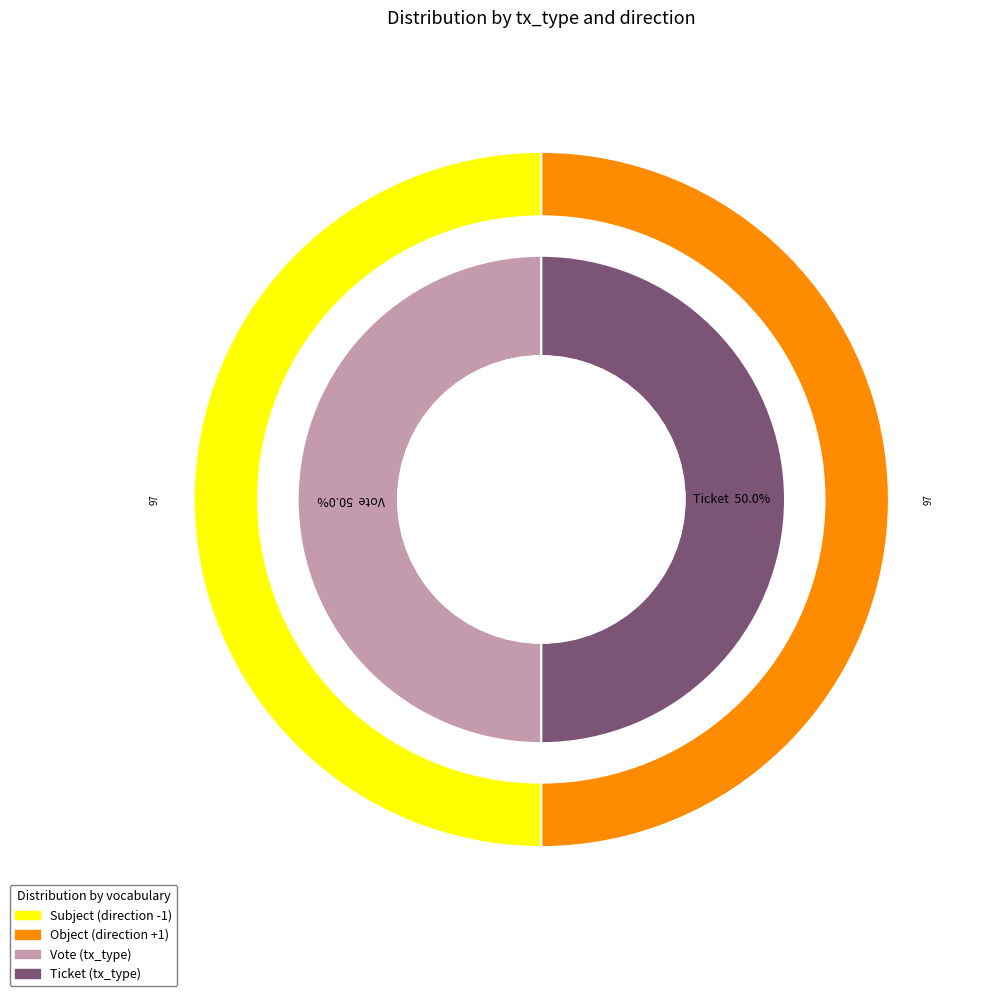

Rank the categories by value from lowest to highest.

Ticket, Vote